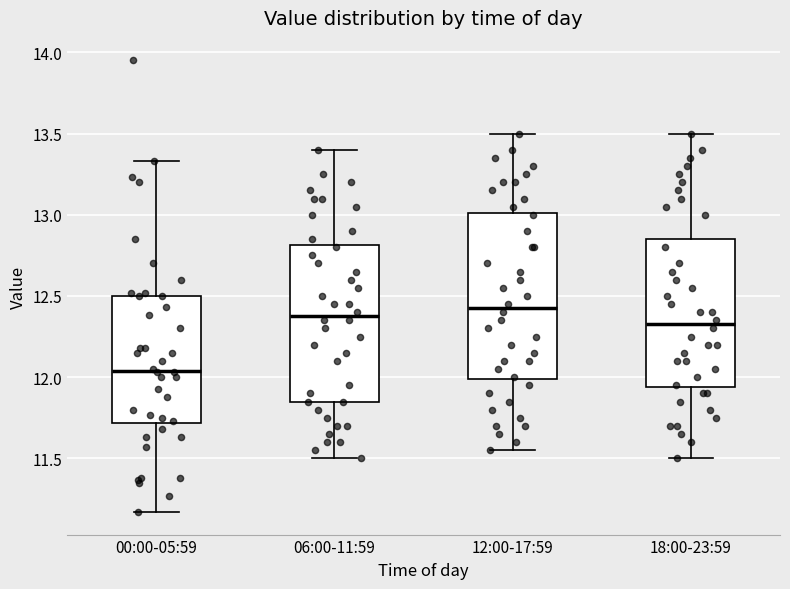

Reading left to right, read every box against the y-axis: the position of its median line, the range the box covers, and the ends of its whiskers. The values are not printed on the chart, so give them approximately, as read against the axis.

00:00-05:59: median 12.05, box 11.70 to 12.50, whiskers 11.15 to 13.35
06:00-11:59: median 12.40, box 11.85 to 12.80, whiskers 11.50 to 13.40
12:00-17:59: median 12.45, box 12.00 to 13.00, whiskers 11.55 to 13.50
18:00-23:59: median 12.35, box 11.95 to 12.85, whiskers 11.50 to 13.50